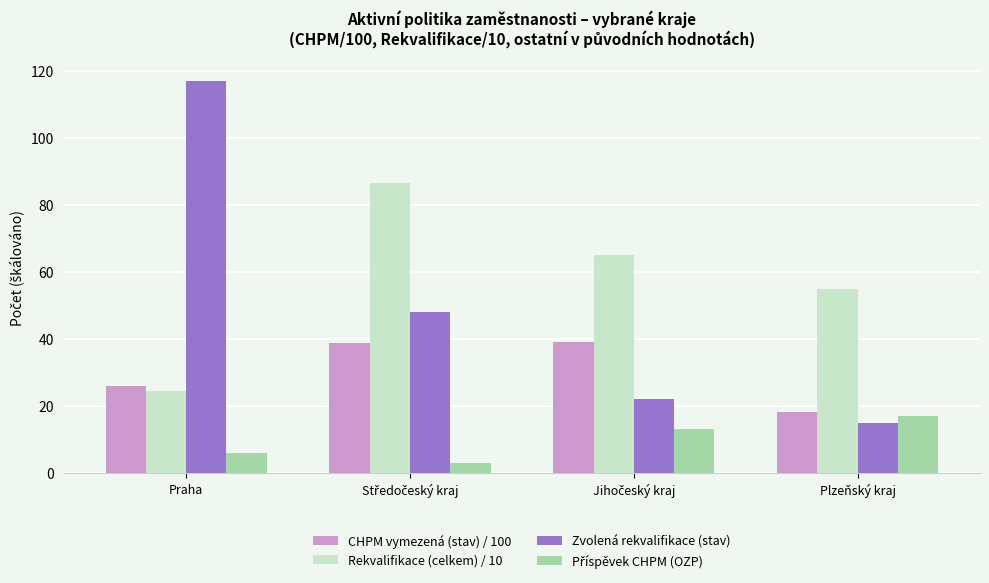

What is the maximum value shown in the chart?

117.0